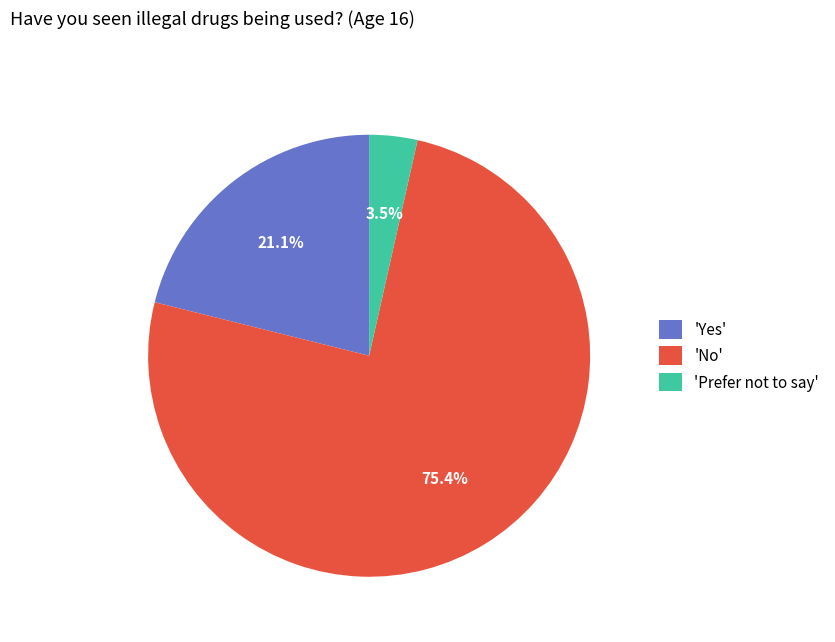

Is the sum of 'No' and 'Prefer not to say' greater than half?

Yes